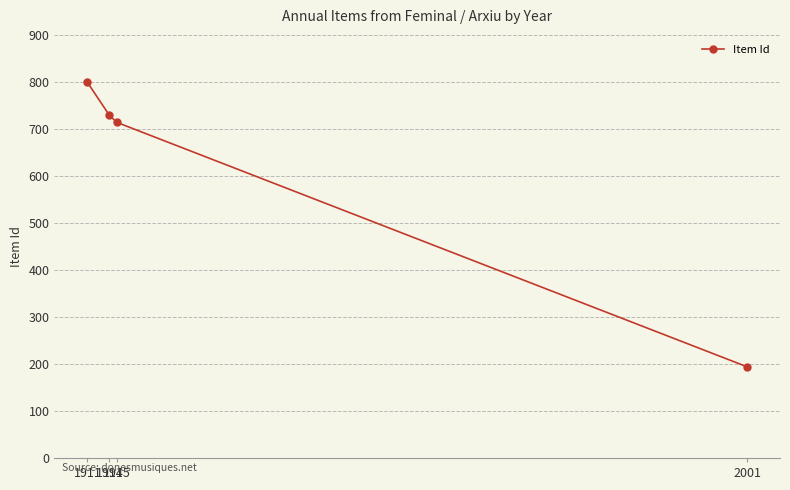

Reading left to right, what are all the values shown in this chart?

1911=799	1914=729	1915=714	2001=194